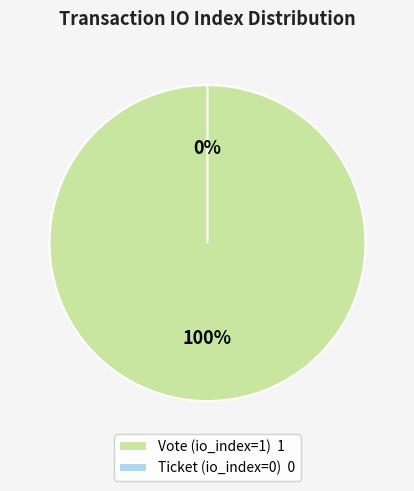

How many segments does this pie chart have?

2